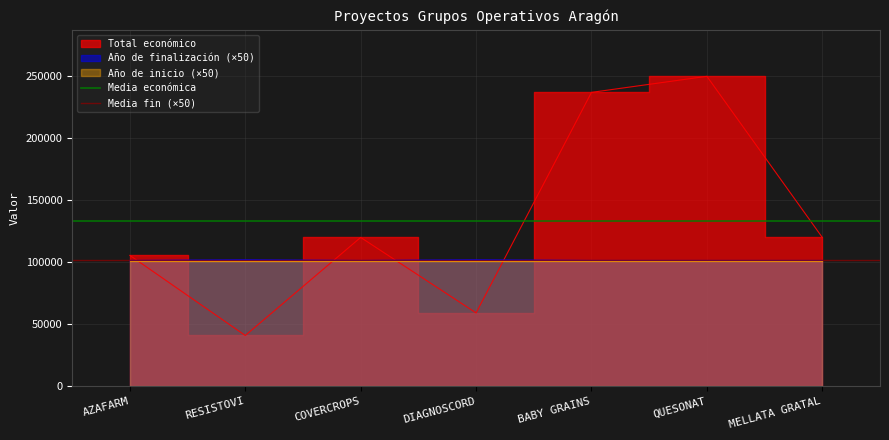

What is the label of the 2nd point from the left?

RESISTOVI